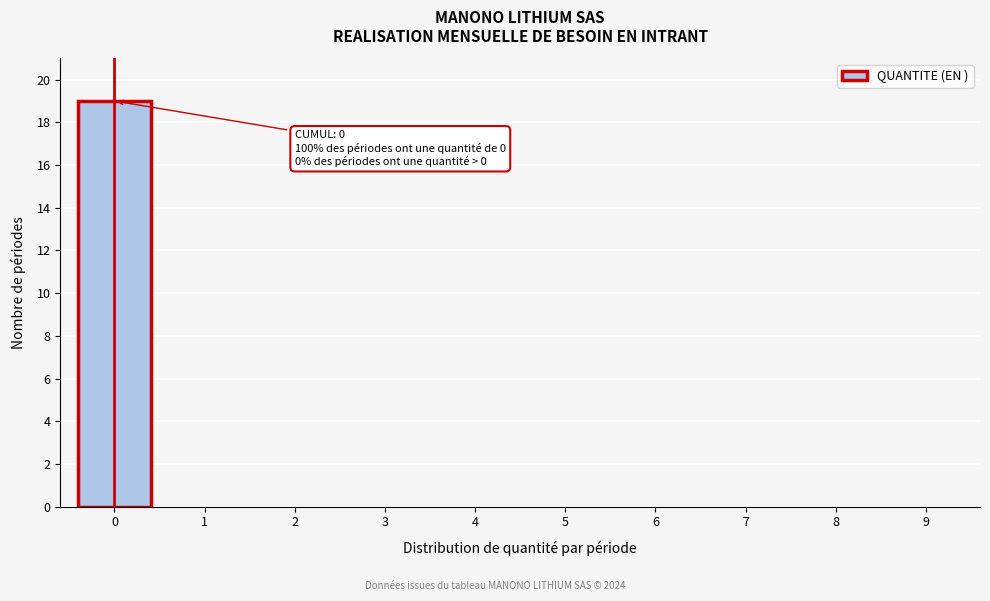

Reading left to right, what are all the values shown in this chart?

0=19	1=0	2=0	3=0	4=0	5=0	6=0	7=0	8=0	9=0